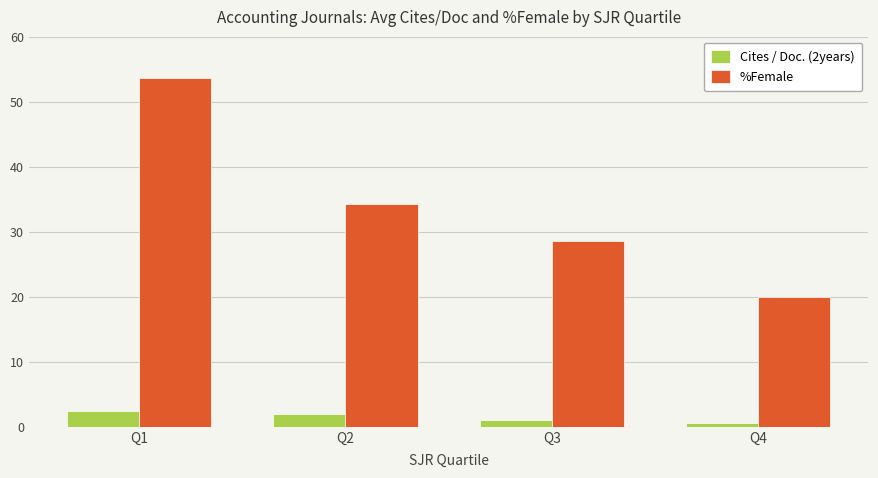

What is the average value of the Cites / Doc. (2years) series?

1.5